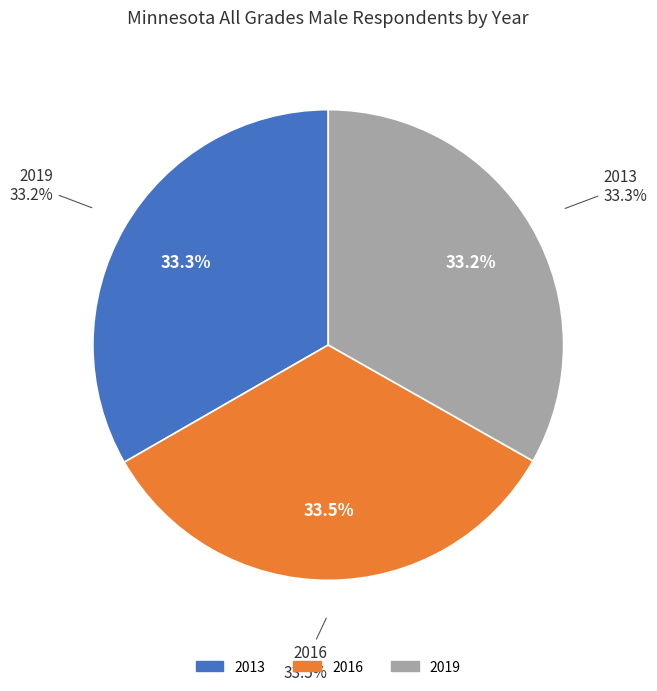

Approximately how many times larger is the value at 2013 compared to 2019?

1.0